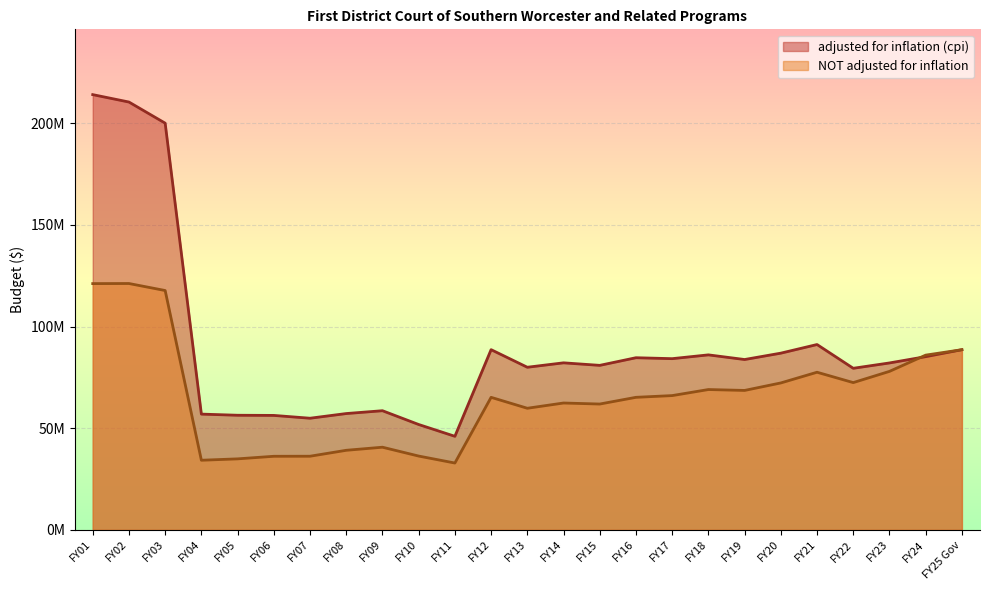

How many values in the NOT adjusted for inflation series exceed 65202267?

12